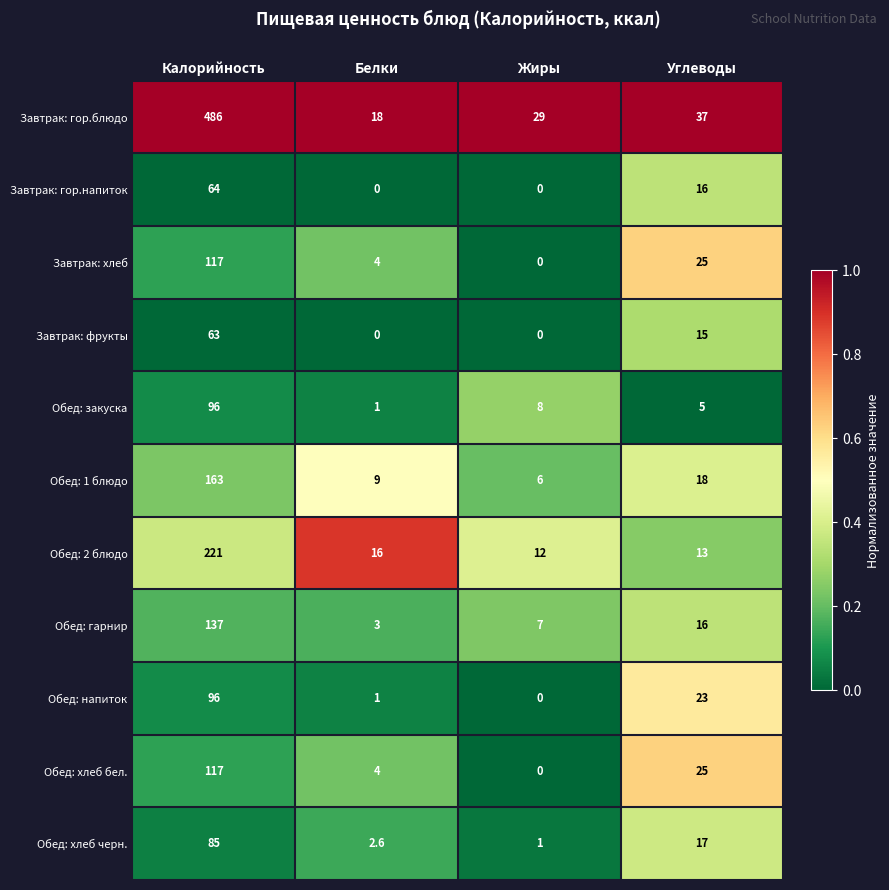

How many distinct data groups are displayed?

11